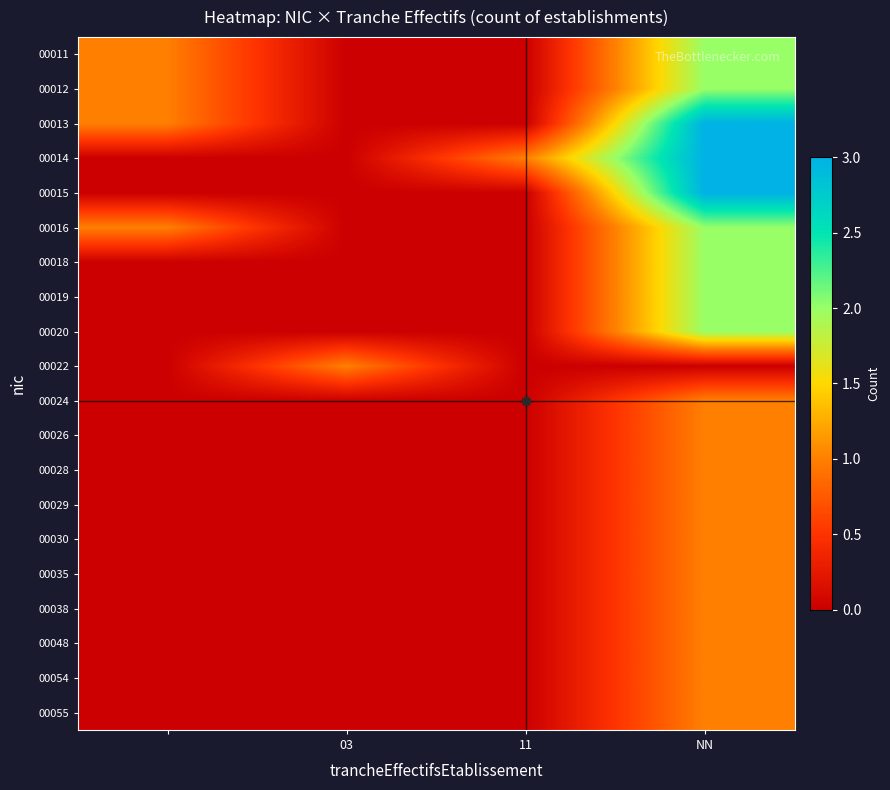

At which category does the chart reach its minimum across all series?

03